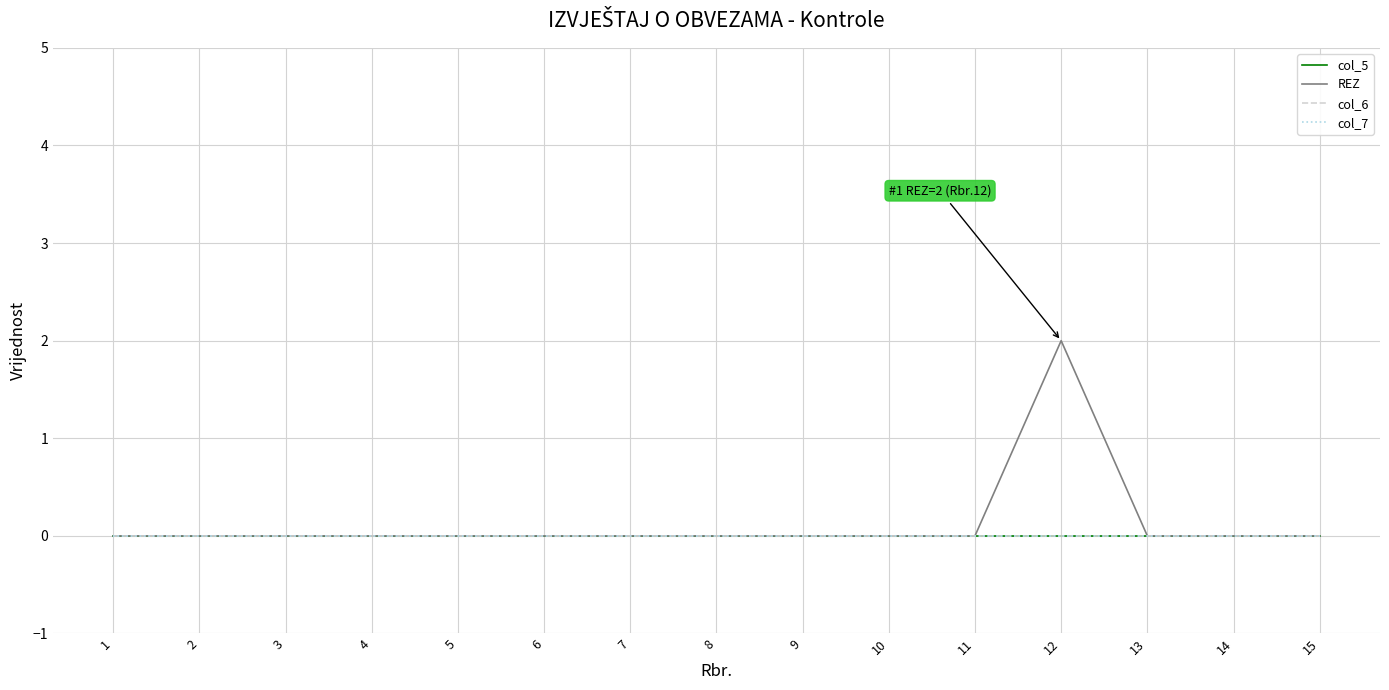

True or false: col_6 has more than 2 interior local peaks.

False